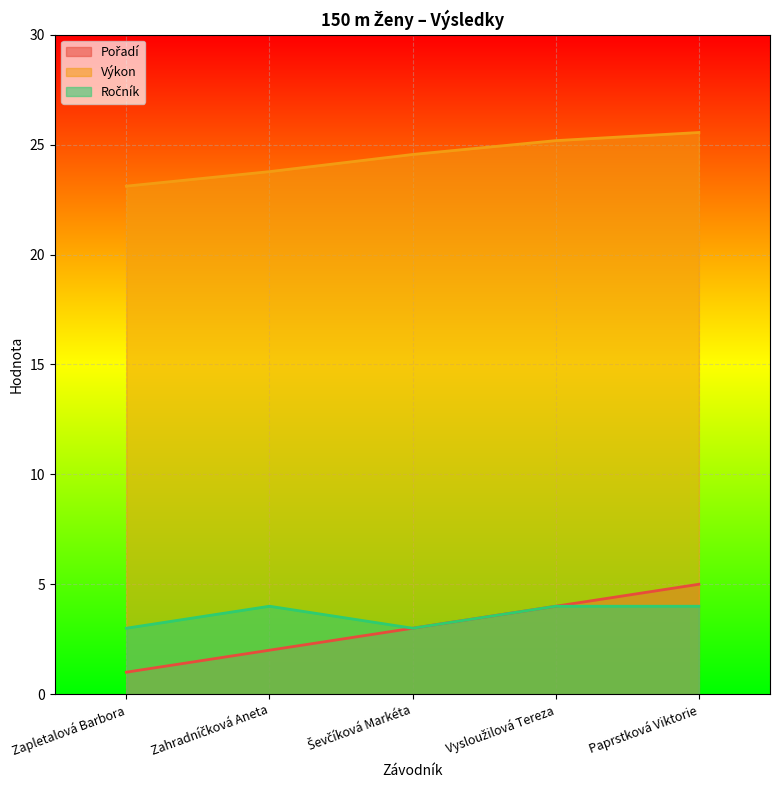

Which series has the largest range (max minus min)?

Pořadí